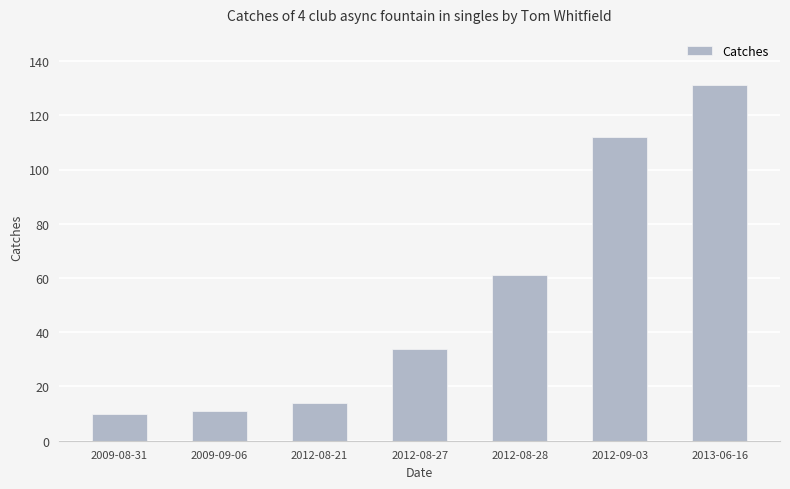

What is the smallest value displayed?

10